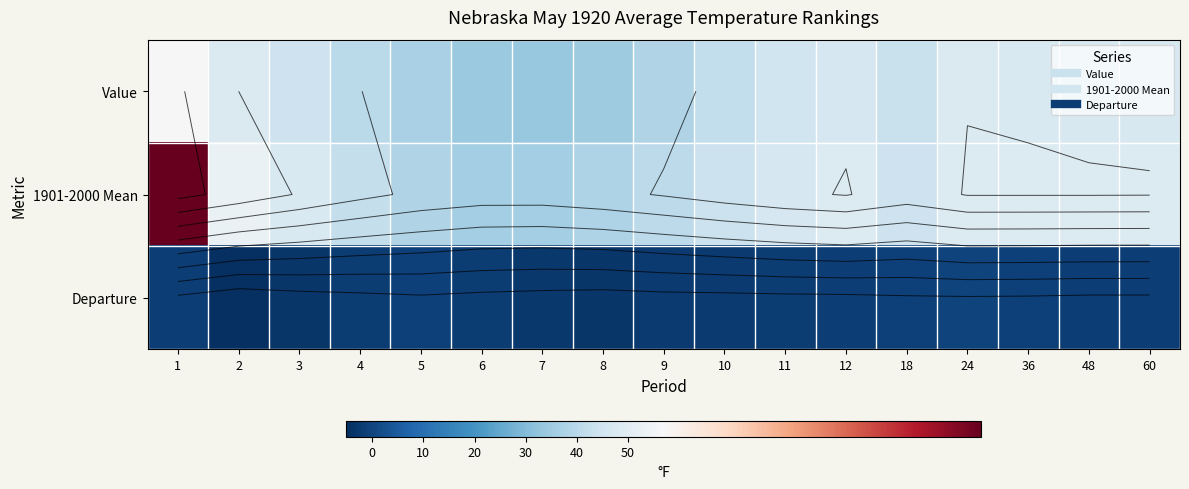

What is the maximum value shown in the chart?

58.4